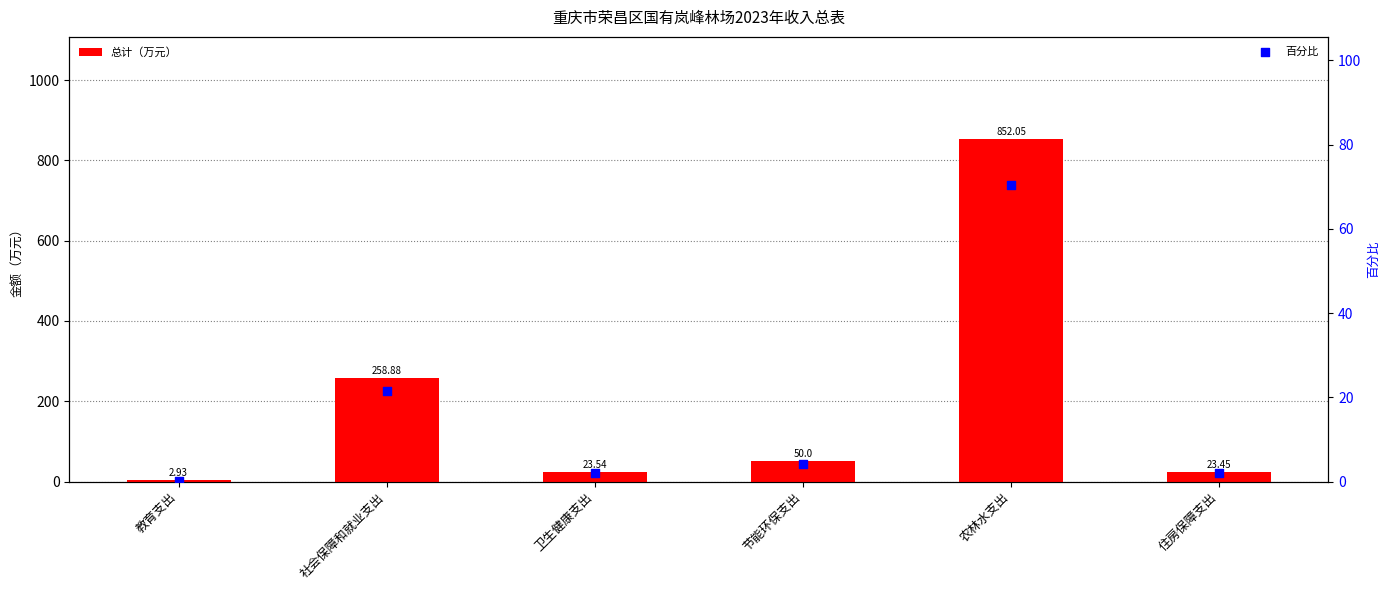

Is the value of 总计（万元） at 农林水支出 greater than the value of 百分比 at 卫生健康支出?

Yes